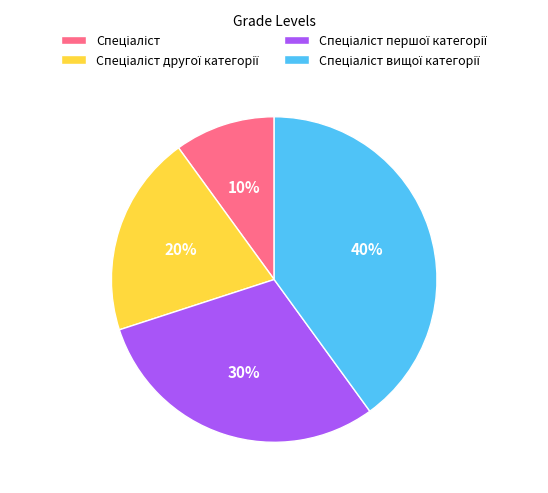

Is there any slice that represents more than half of the pie?

No